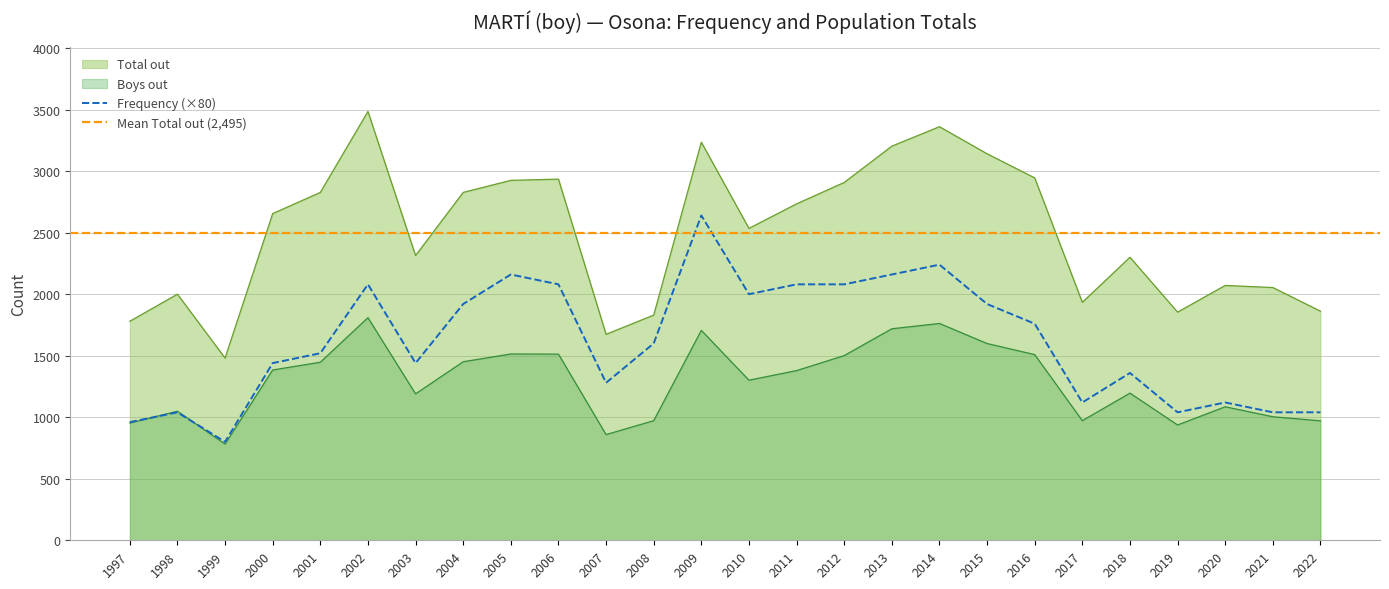

What is the difference between the second highest and second lowest values in the Frequency series?

1280